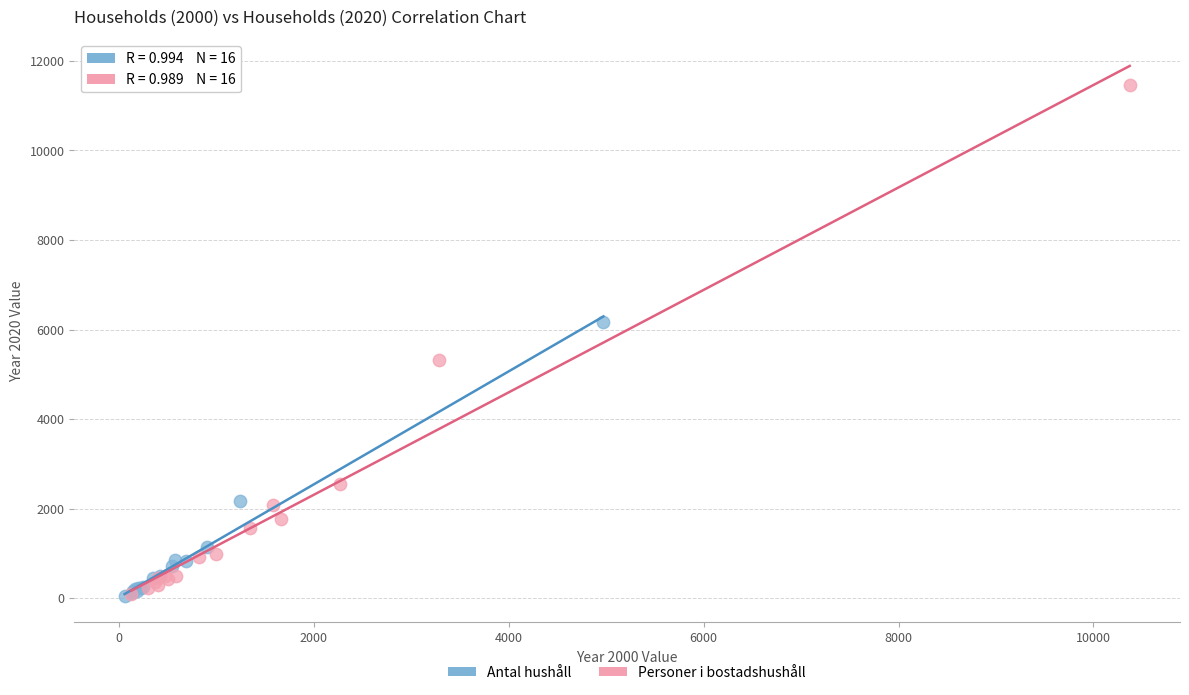

Which series has the widest spread of Y values?

Personer i bostadshushåll